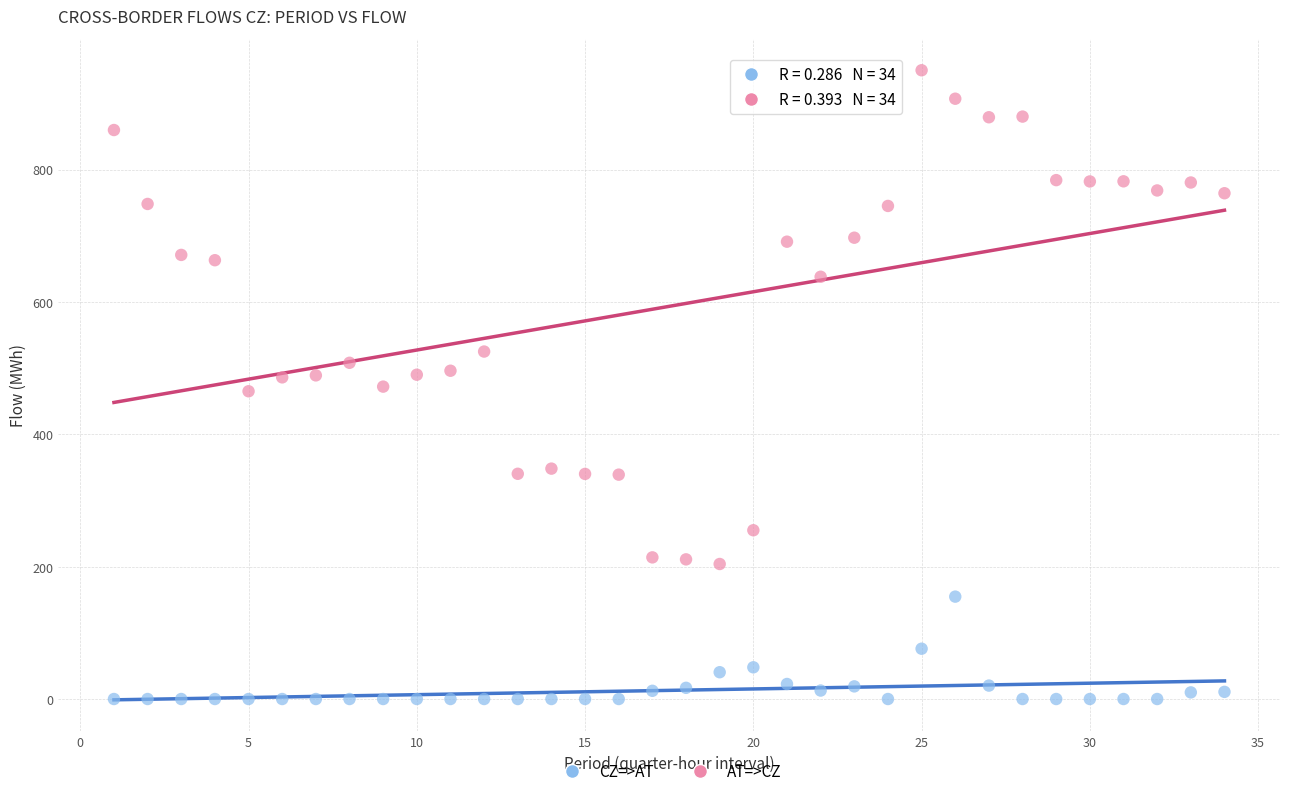

Across all data points, what is the range of Y values (max minus min)?

950.0